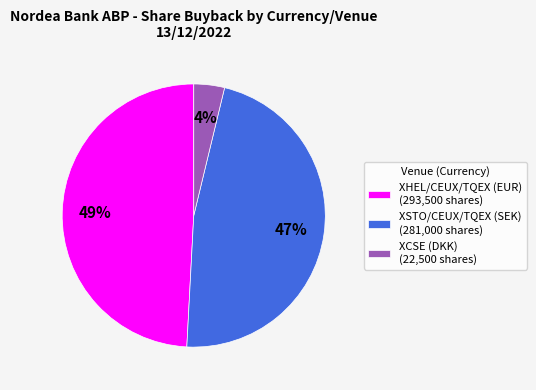

To the nearest percent, what is the average slice percentage?

33%